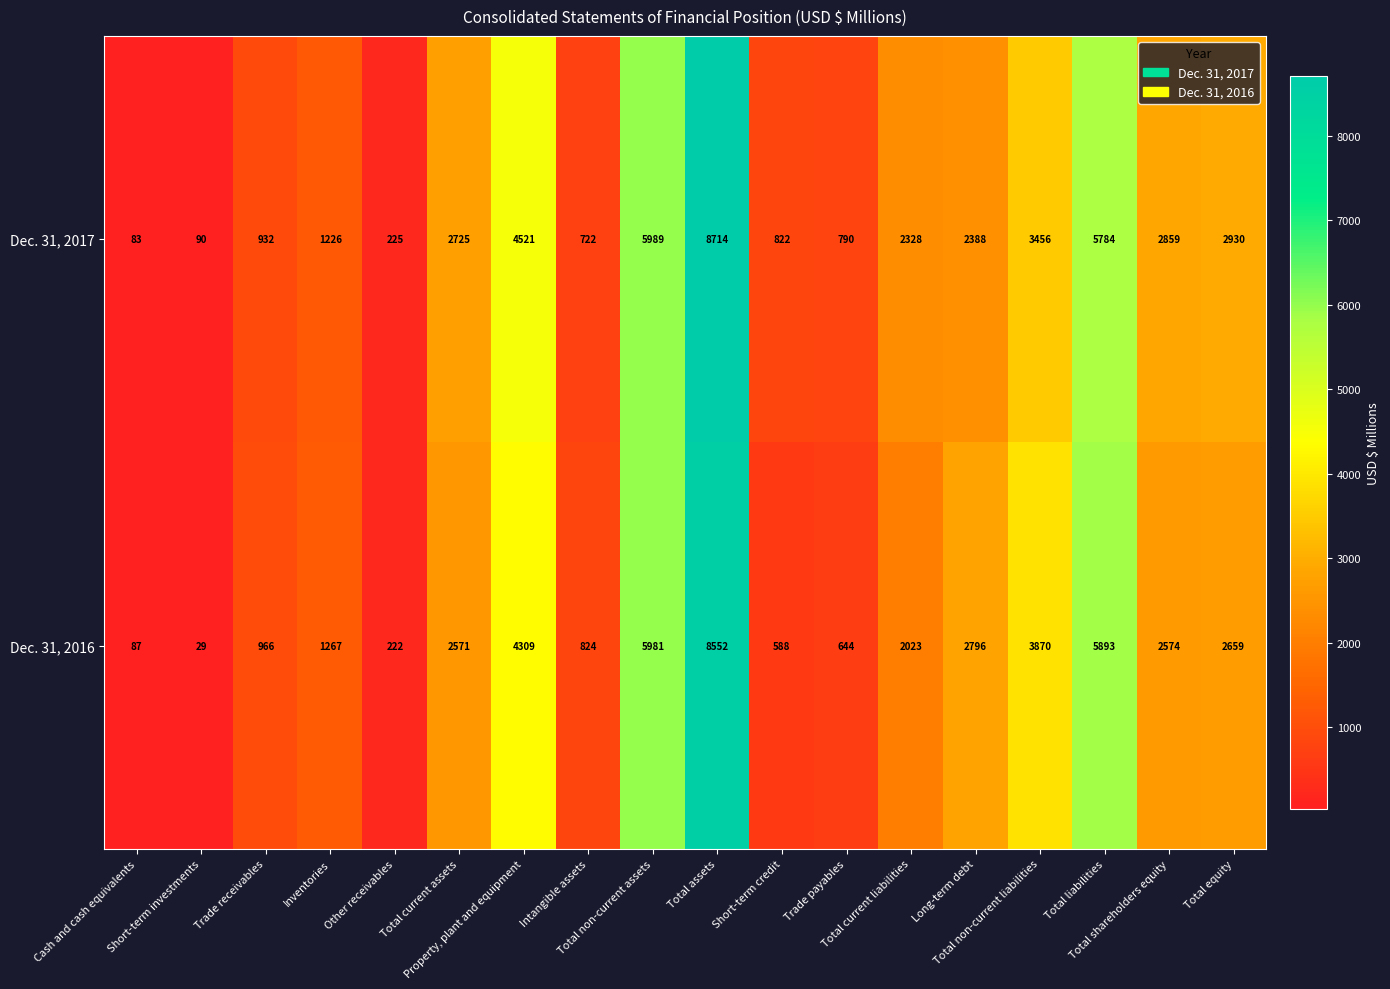

What is the difference between the second highest and second lowest values in the Dec. 31, 2017 series?

5899